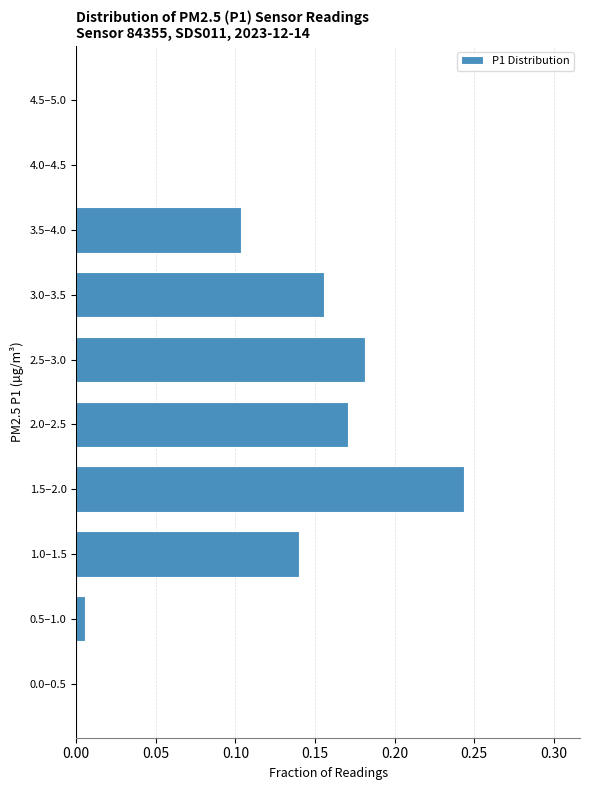

Is it true that the value at 2.0–2.5 is 0.3?

False